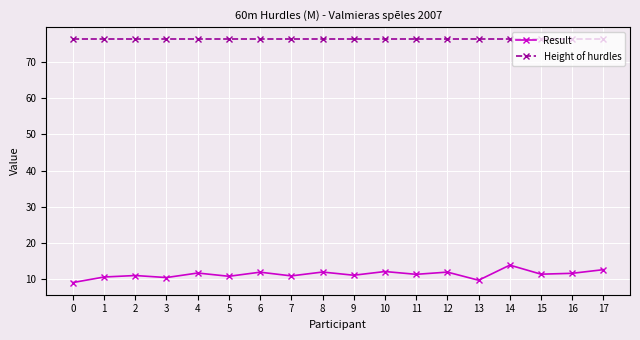

The value of Height of hurdles at 12 is 19.1. True or false?

False